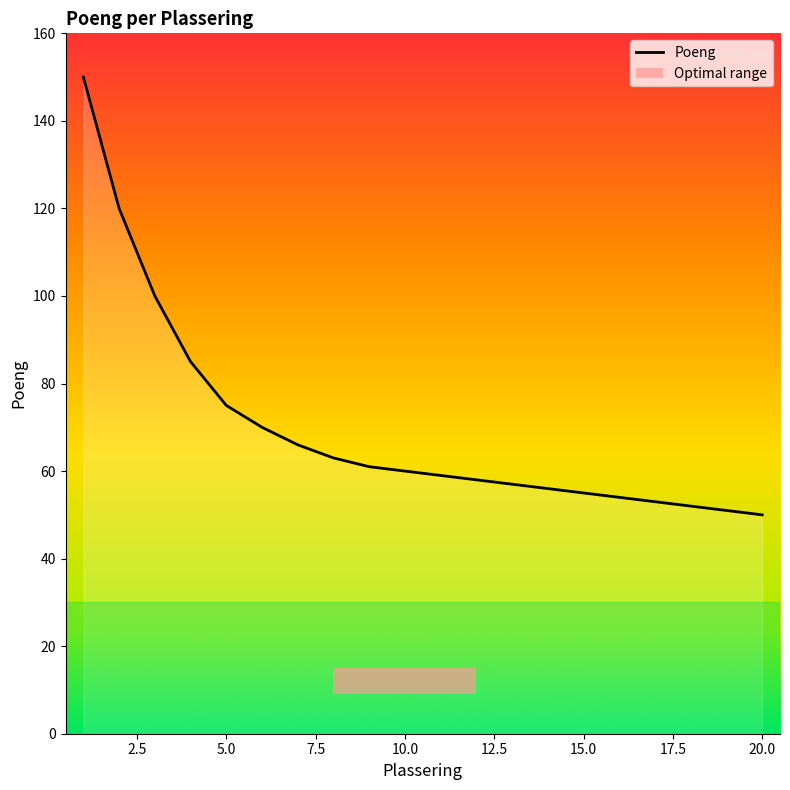

What is the sum of all values?

1395